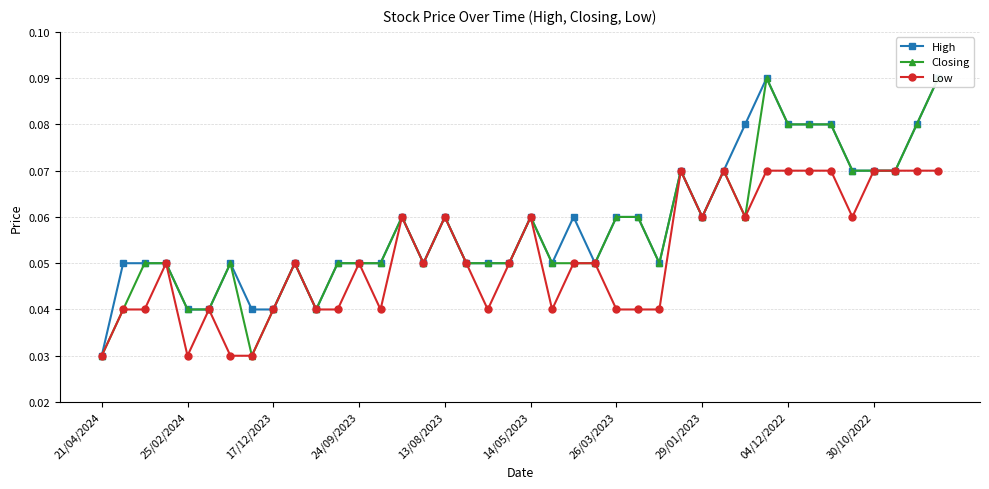

Count the Low values in the range 0 to 1.

40